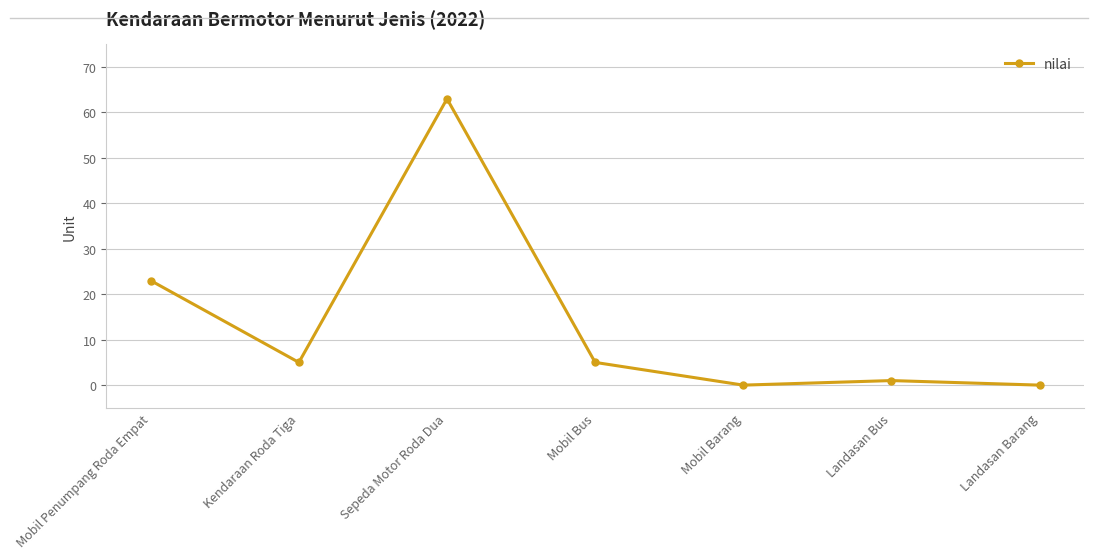

The value at Kendaraan Roda Tiga is 5. True or false?

True